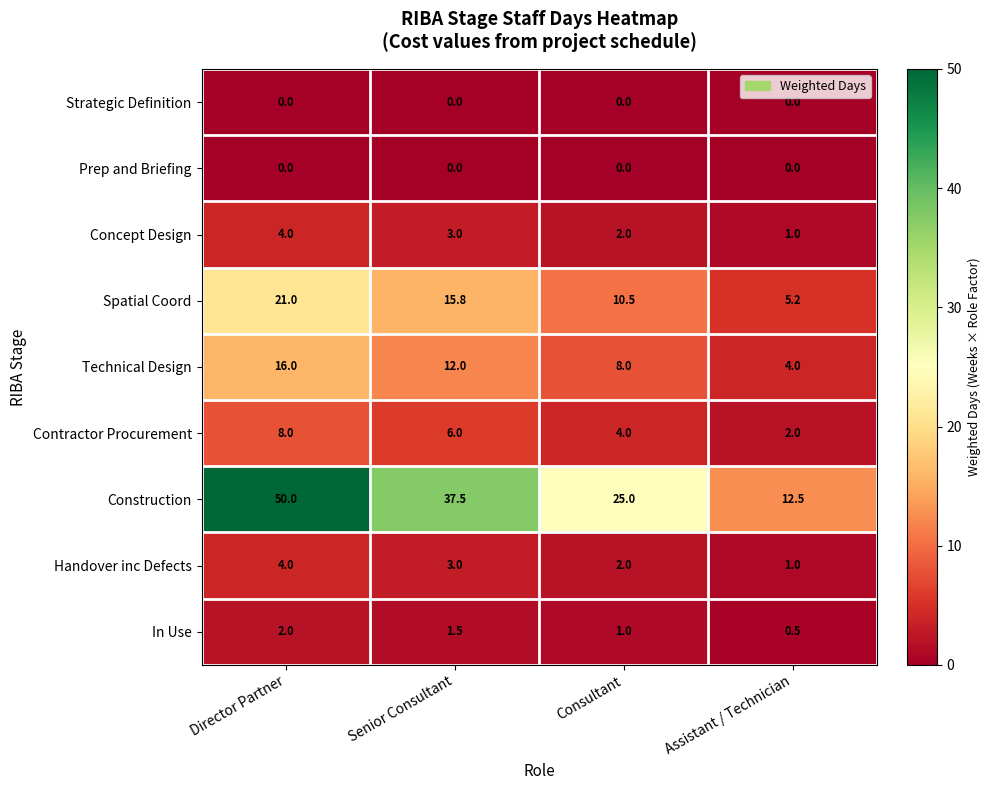

Which series has the largest range (max minus min)?

Construction